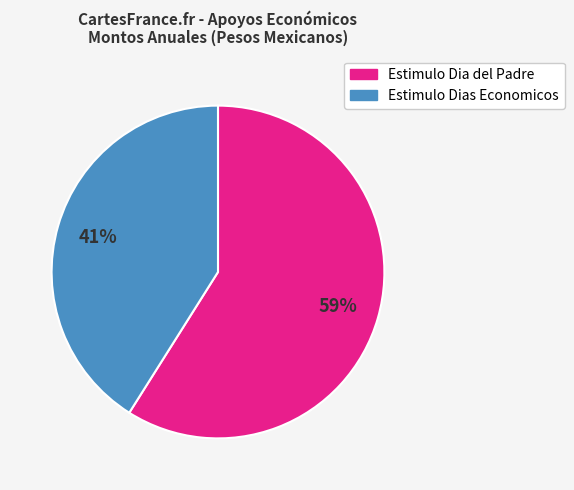

To the nearest percent, what is the average slice percentage?

50%